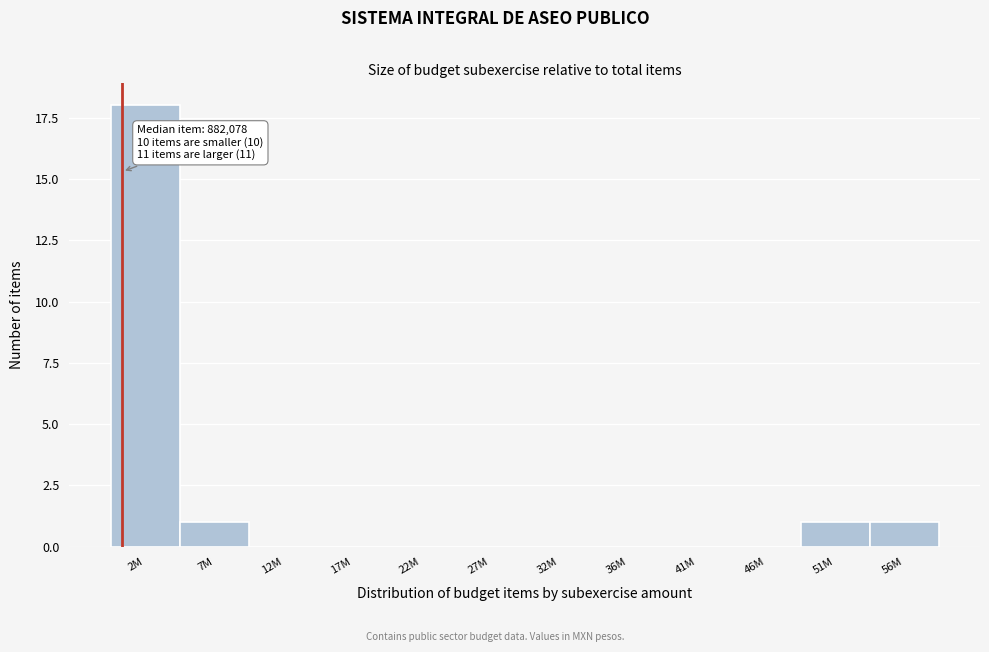

Reading right to left, transcribe all the data shown in this chart.

56M=1	51M=1	46M=0	41M=0	36M=0	32M=0	27M=0	22M=0	17M=0	12M=0	7M=1	2M=18